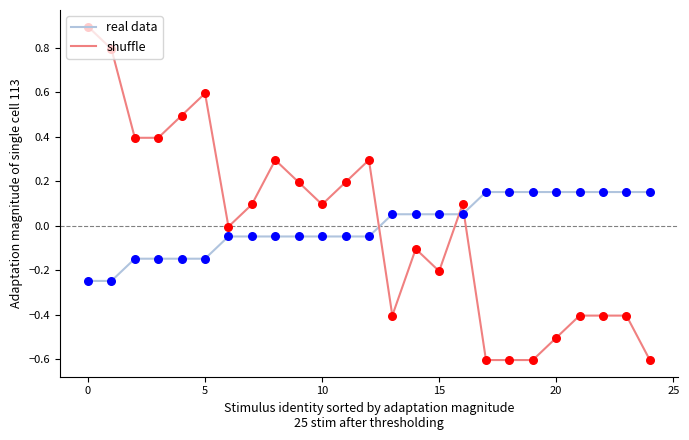

Which series has the widest spread of values?

shuffle